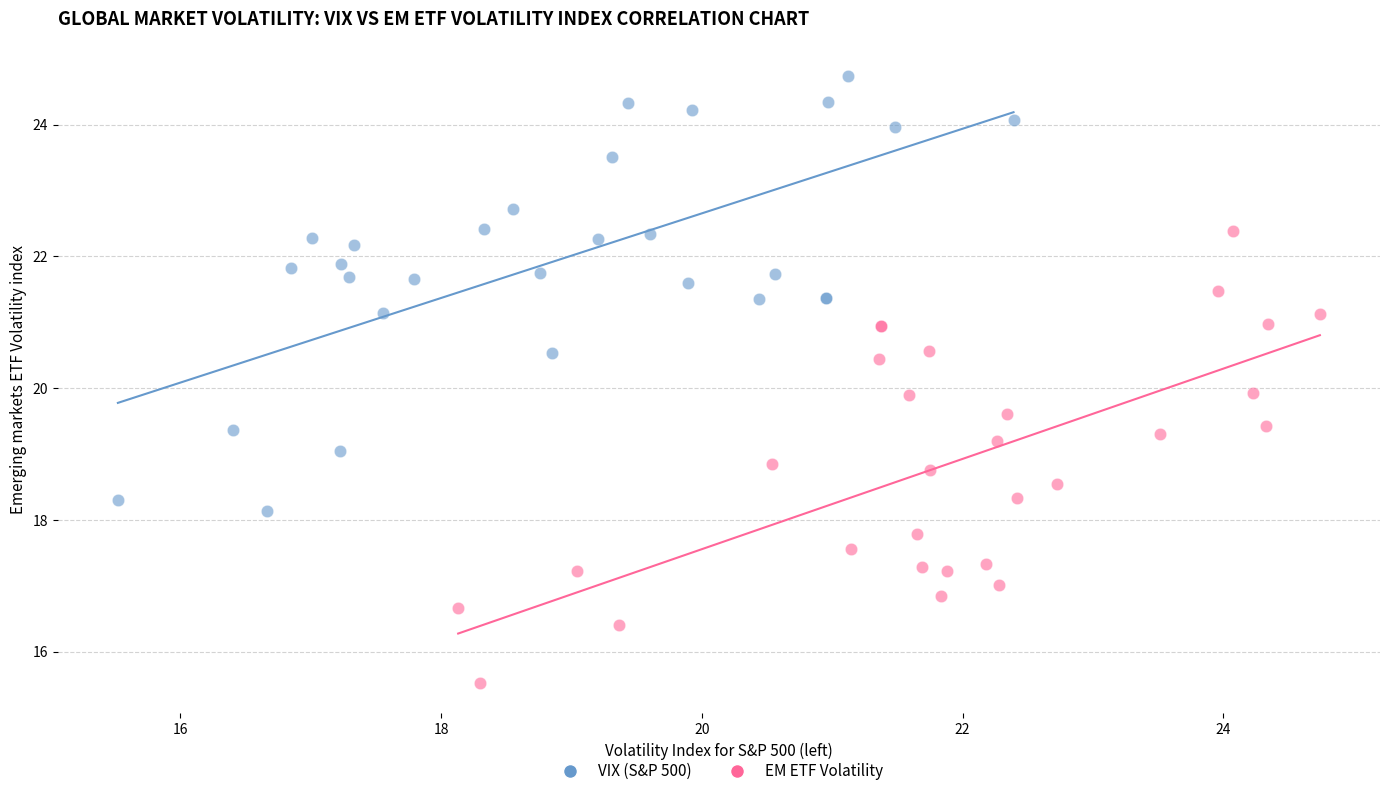

Which series reaches the maximum Y coordinate?

VIX (S&P 500)